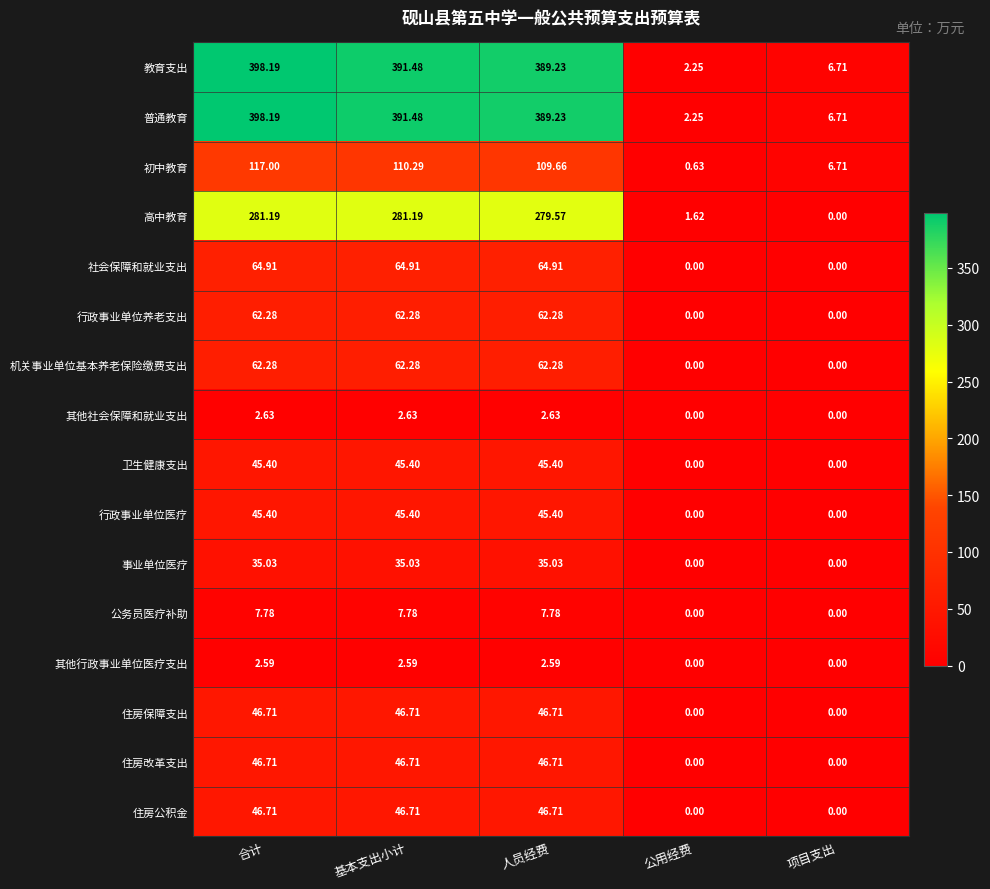

At which category is the sum across all series the highest?

合计